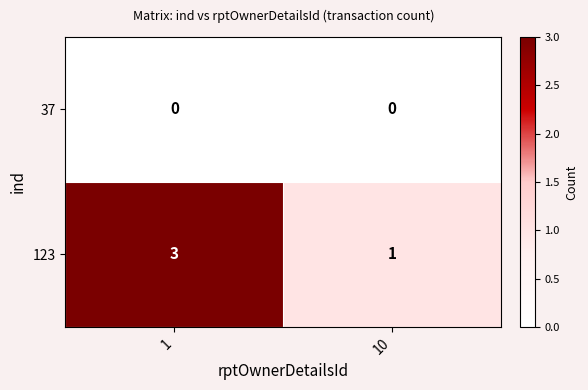

What is the approximate value of 123 at 1?

3